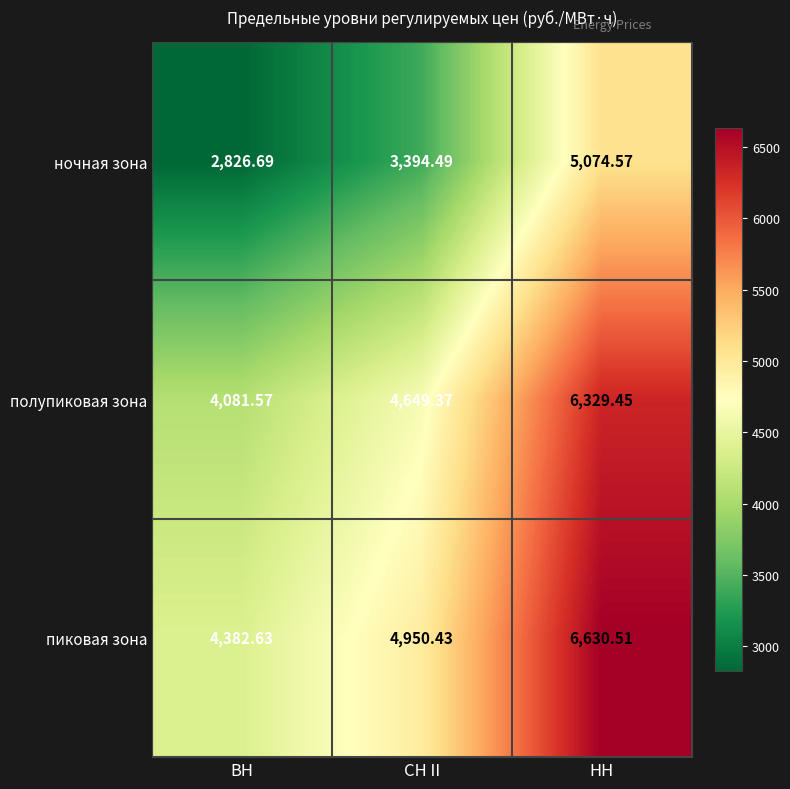

Is the value of полупиковая зона at НН greater than the value of пиковая зона at ВН?

Yes